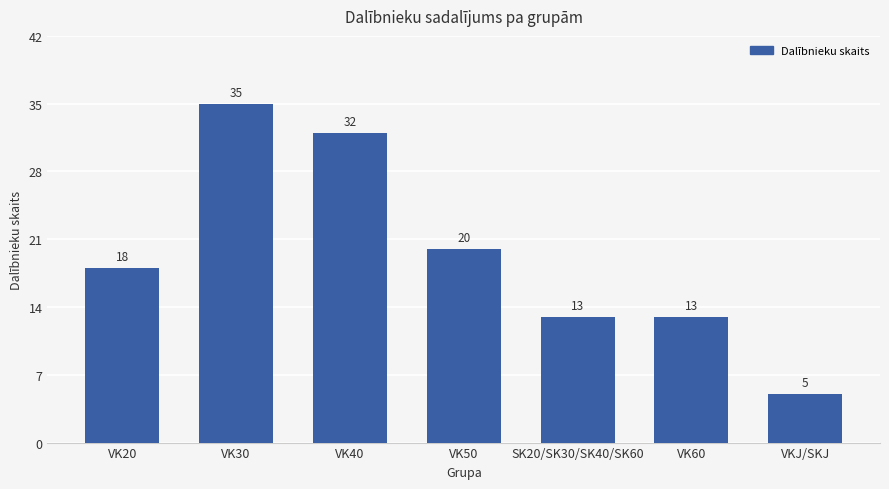

Which has a higher value, SK20/SK30/SK40/SK60 or VK20?

VK20